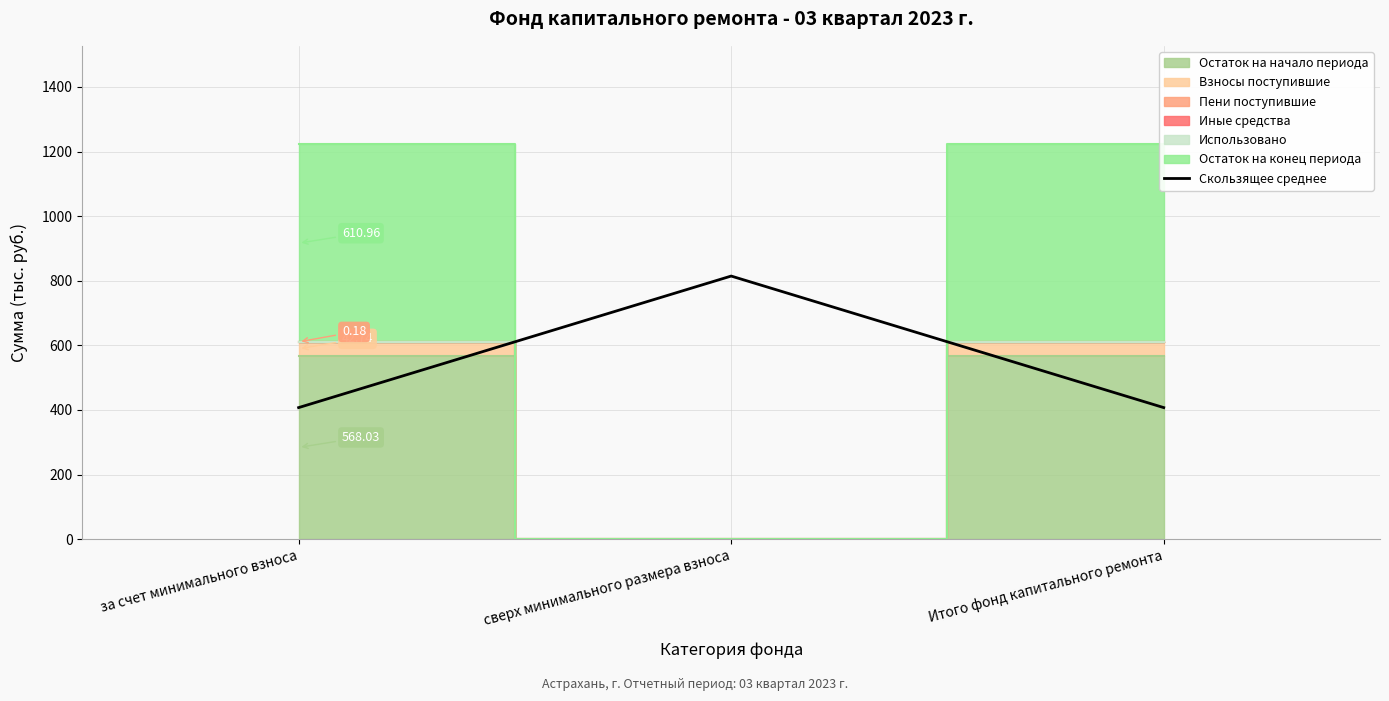

The chart shows a value of 407.3 at за счет минимального взноса. True or false?

True